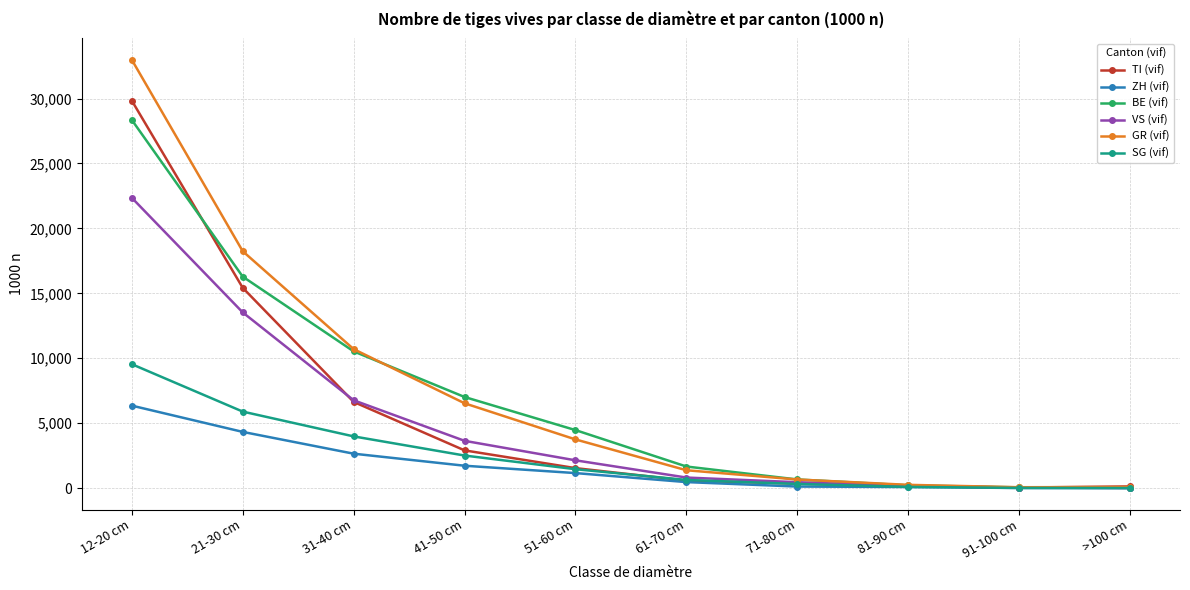

At which category is the sum across all series the highest?

12-20 cm